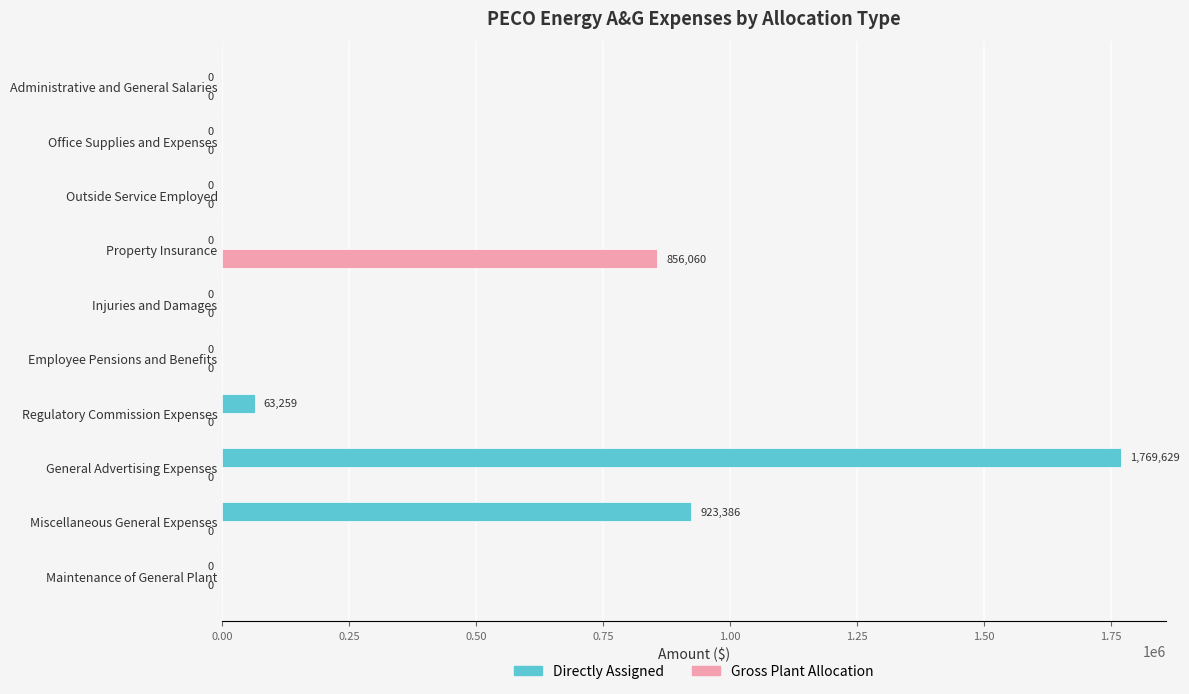

The Gross Plant Allocation series shows 594854.0 at Maintenance of General Plant. True or false?

False